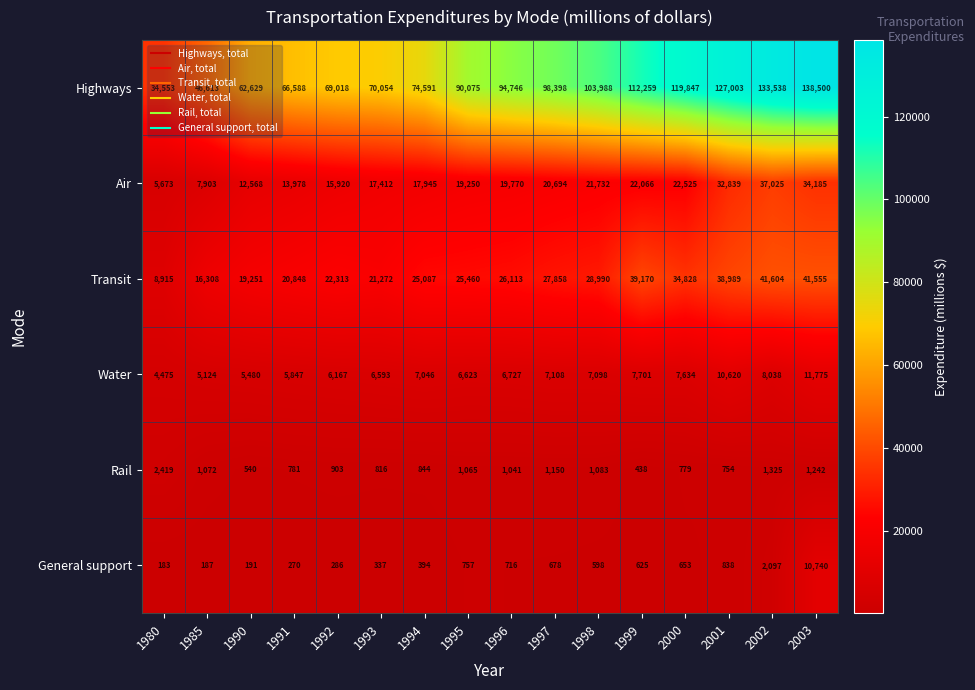

Is it true that Rail equals 301 at 1999?

False